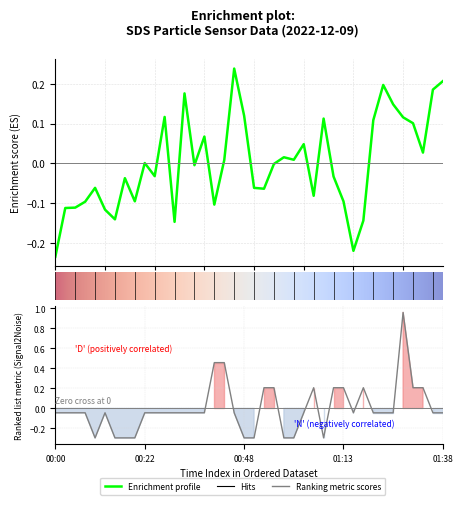

Where does the SDS_P1 series first go above 0?

00:22